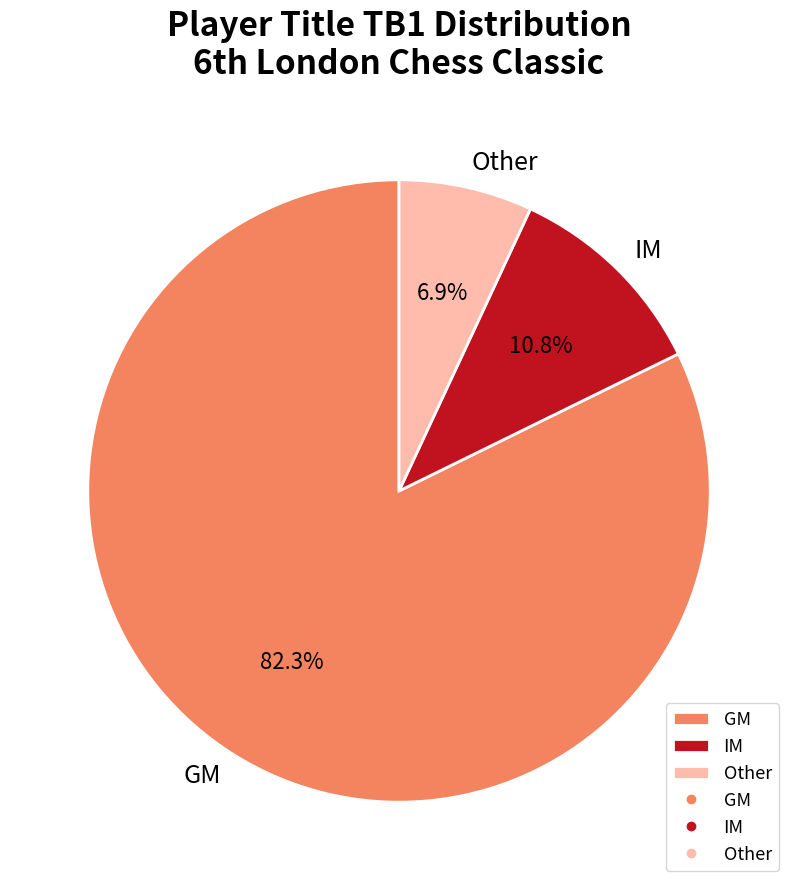

To the nearest percent, what percentage of the pie is Other?

7%